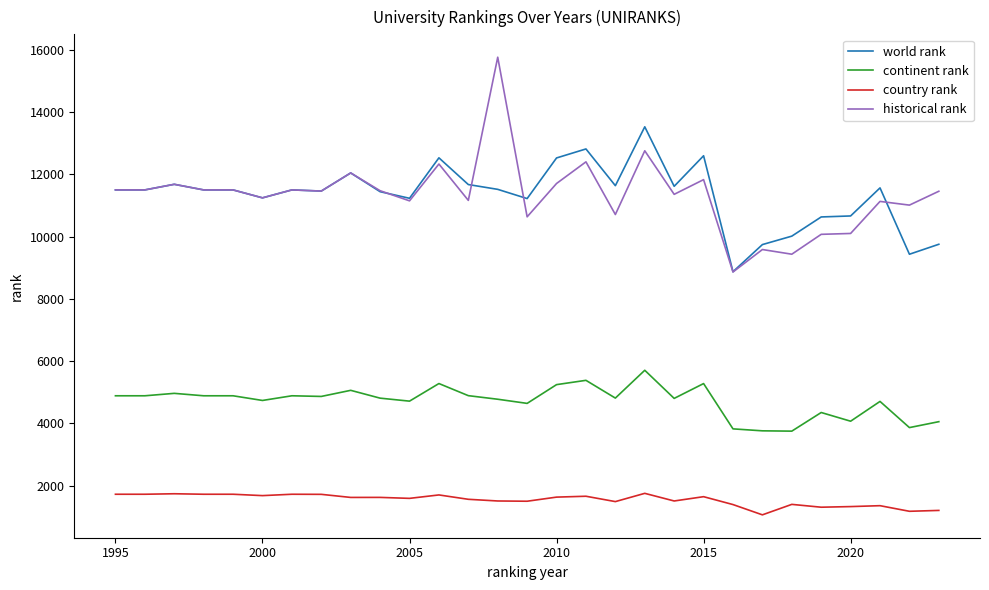

What is the maximum value for world rank?

13523